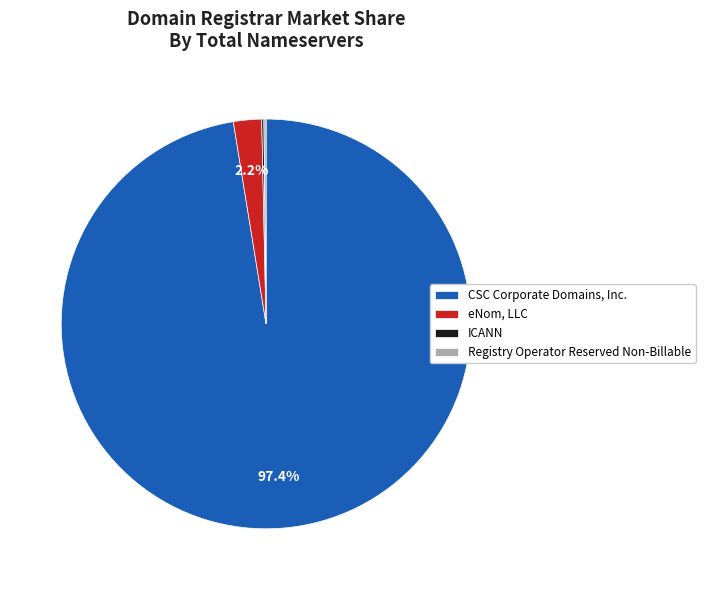

Which category accounts for the majority?

CSC Corporate Domains, Inc.